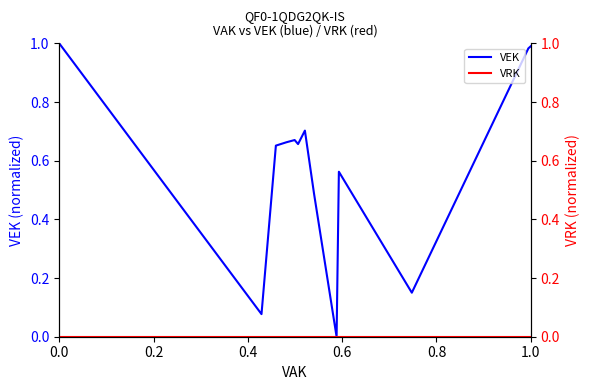

Does the chart have visible grid lines?

No